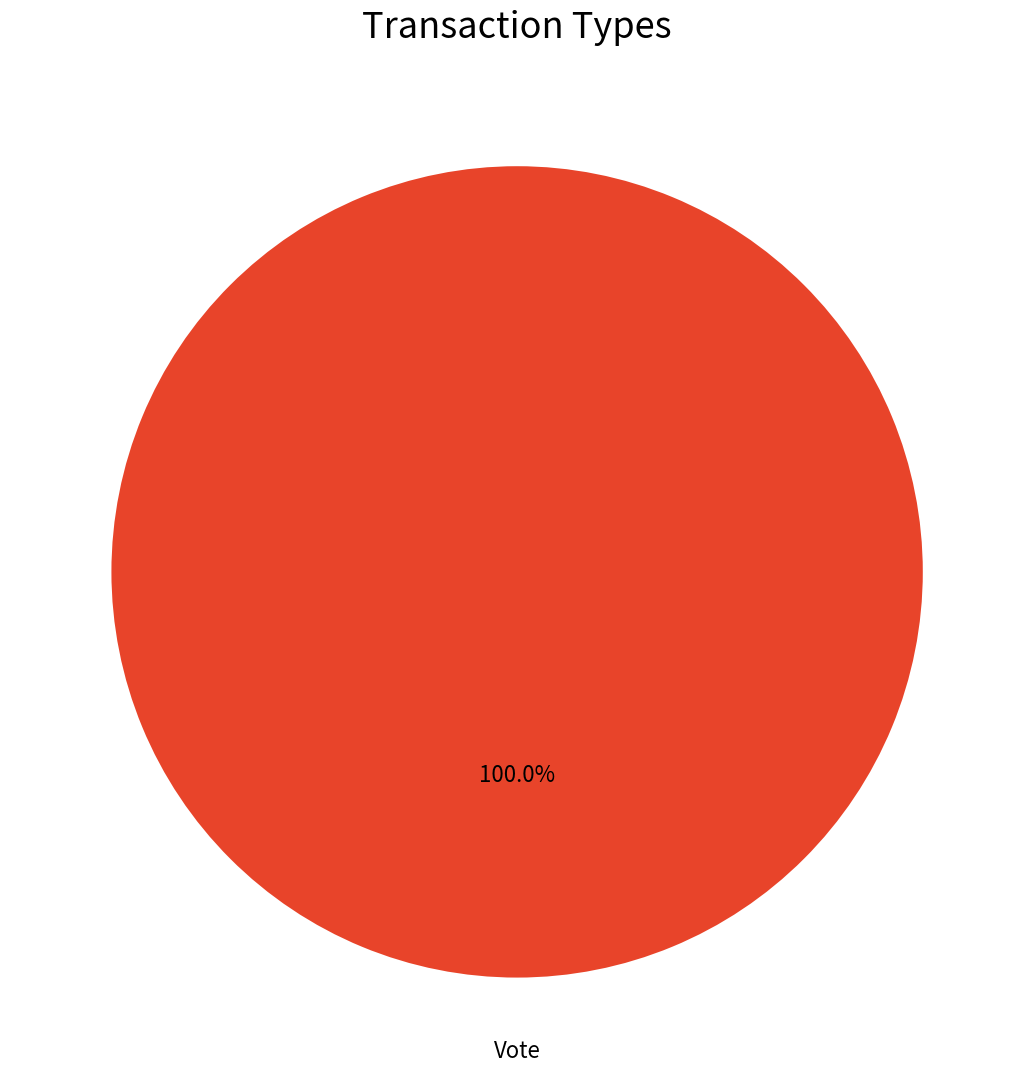

Is there any slice that represents more than half of the pie?

Yes